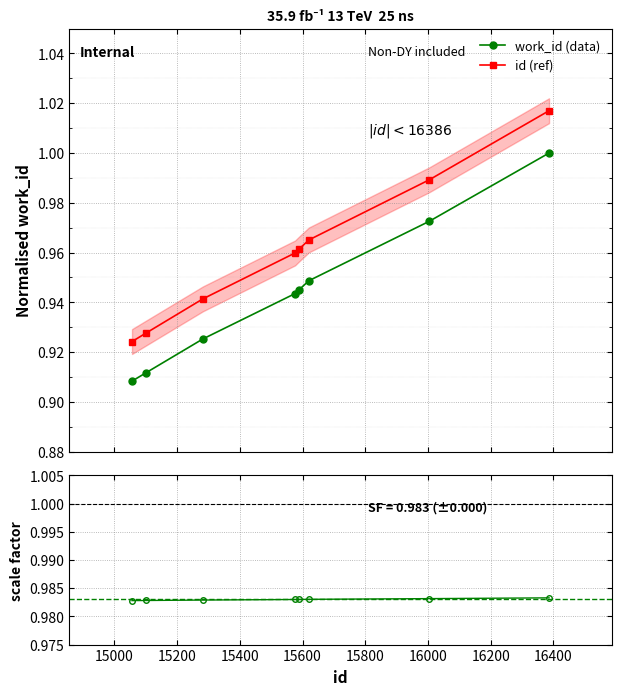

What is the value of the id (ref) point at the 6th from the left?

1.0